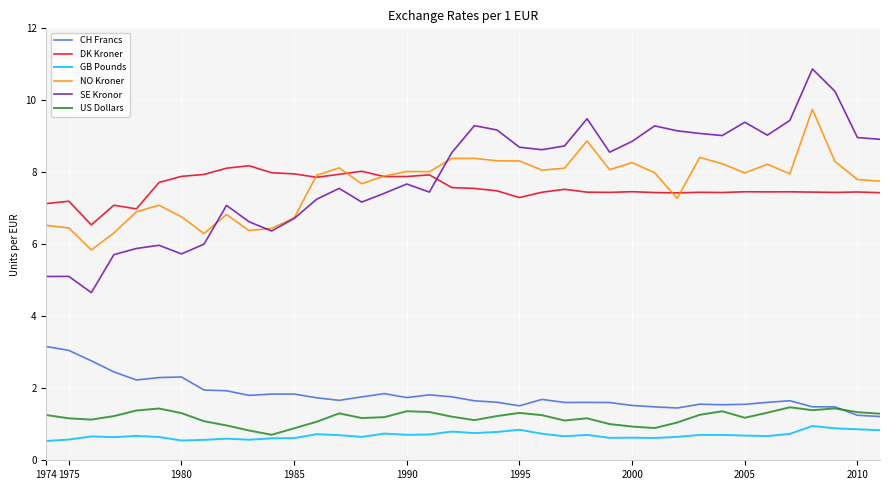

True or false: DK Kroner and CH Francs cross at least once.

False